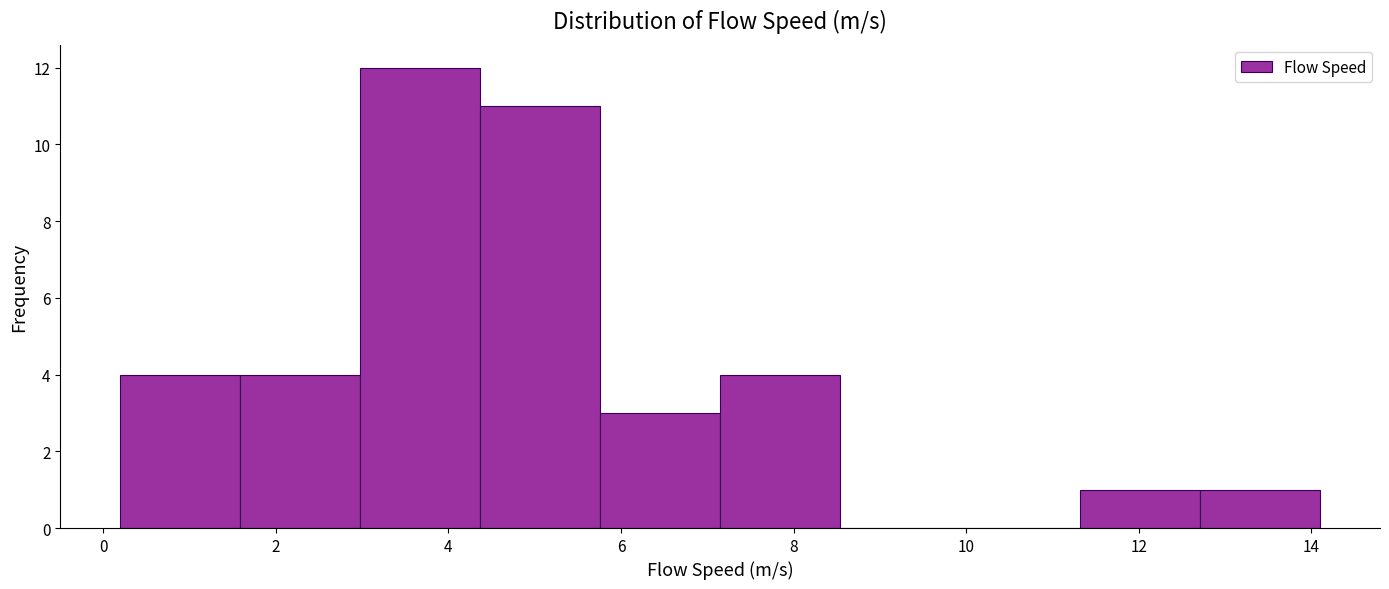

What is the height of the bar covering 4.4 to 5.8 on the x-axis? Neither the bar edges nor the heights are printed on the chart, so give them approximately, as read against the axes.

11